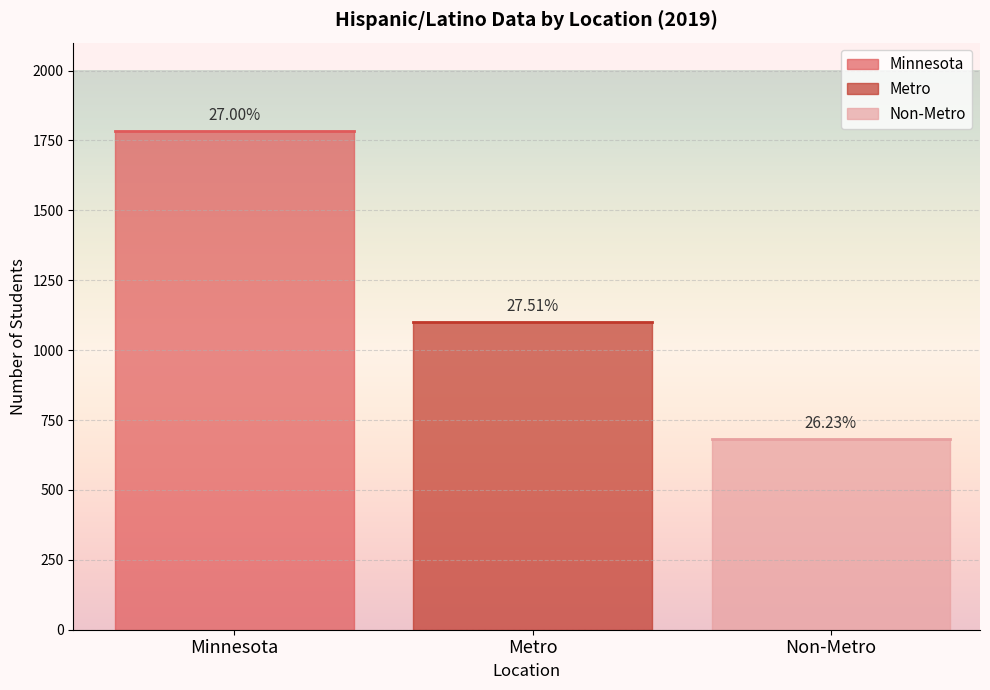

The Metro series shows 0.3 at Percent. True or false?

True